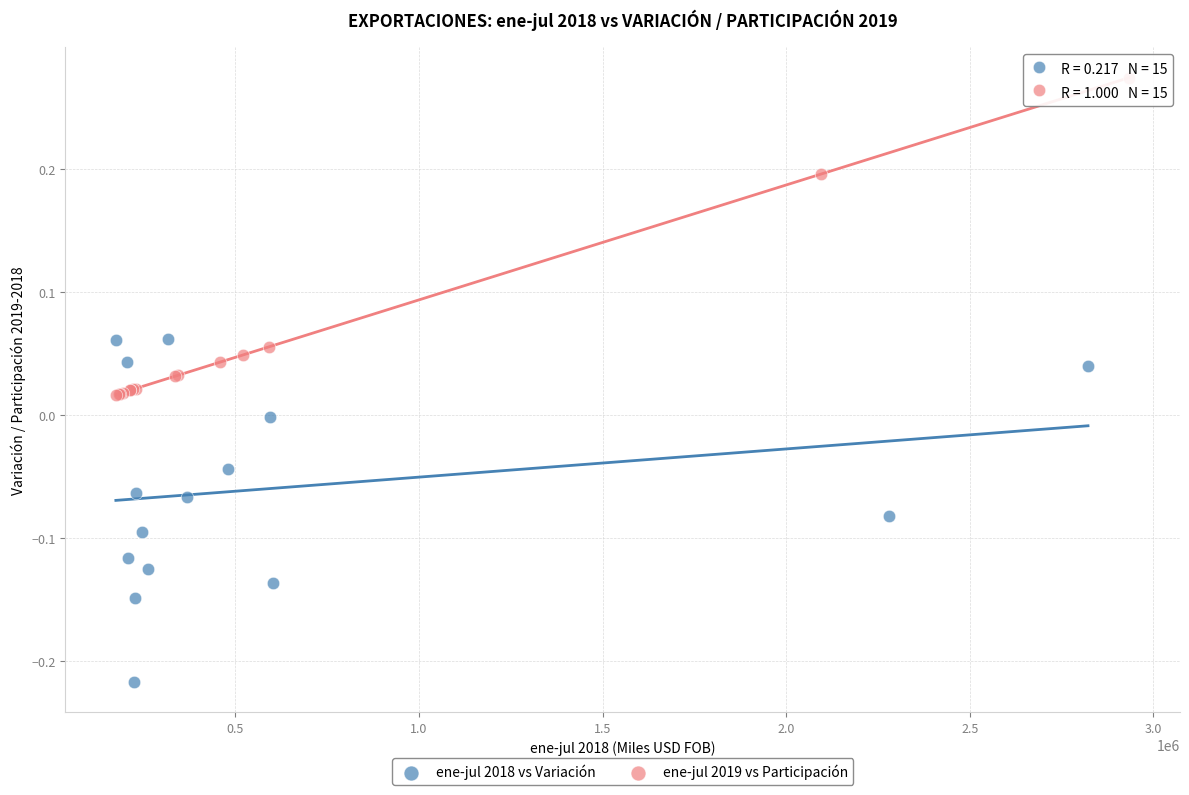

Which series reaches the minimum Y coordinate?

ene-jul 2018 vs Variación